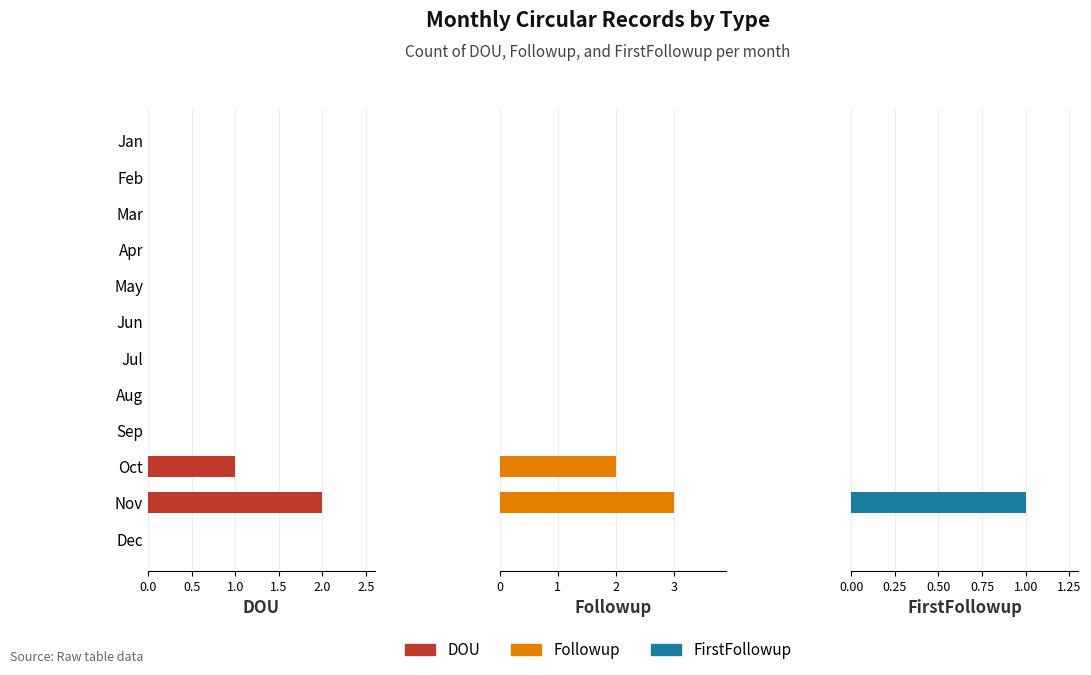

Is it true that DOU equals 1 at Sep?

False